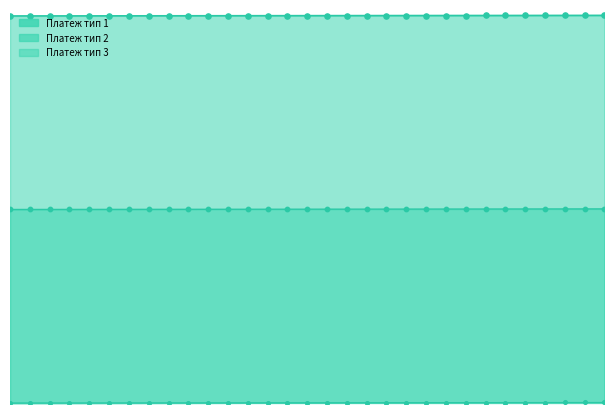

At how many categories does at least one series exceed 12875?

31